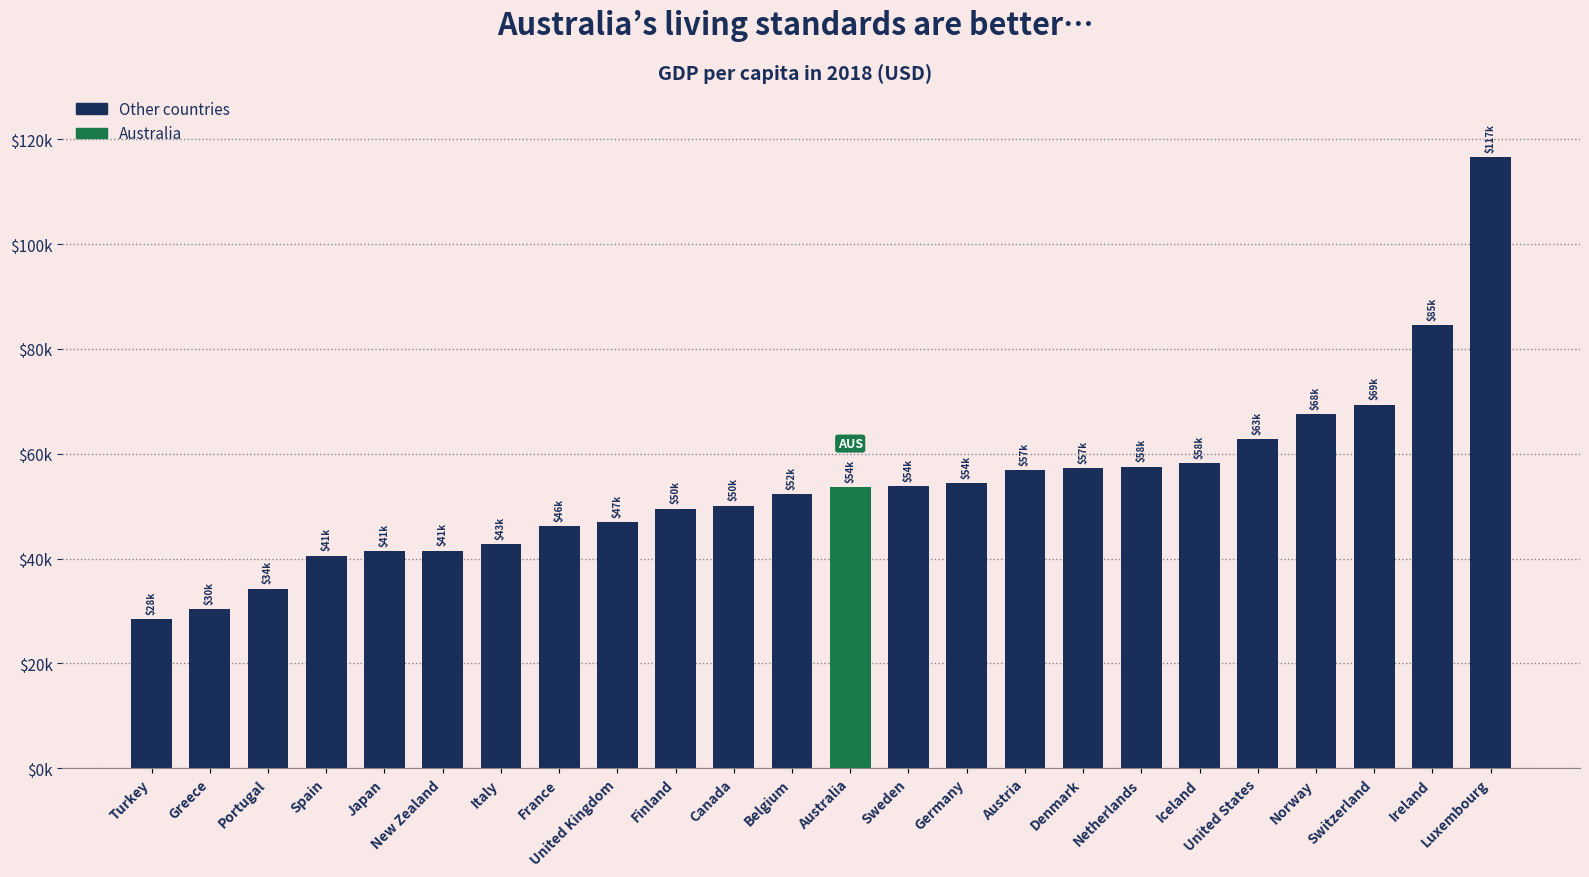

At which label does the data first exceed 53700?

Australia